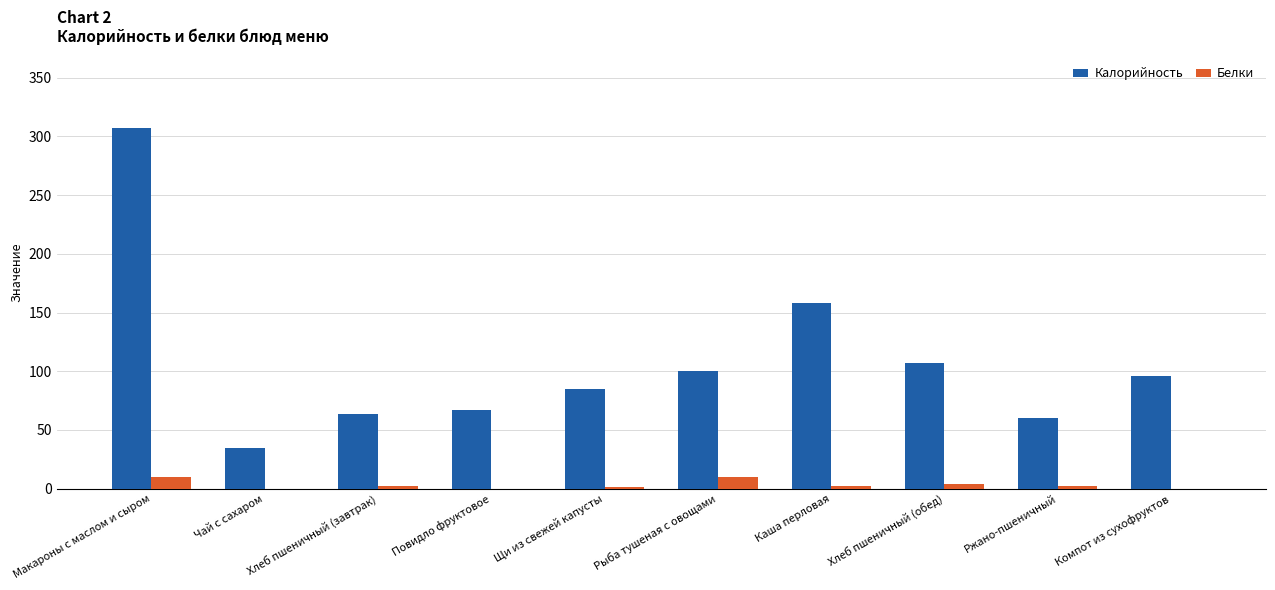

Read the Белки value at Рыба тушеная с овощами.

10.0